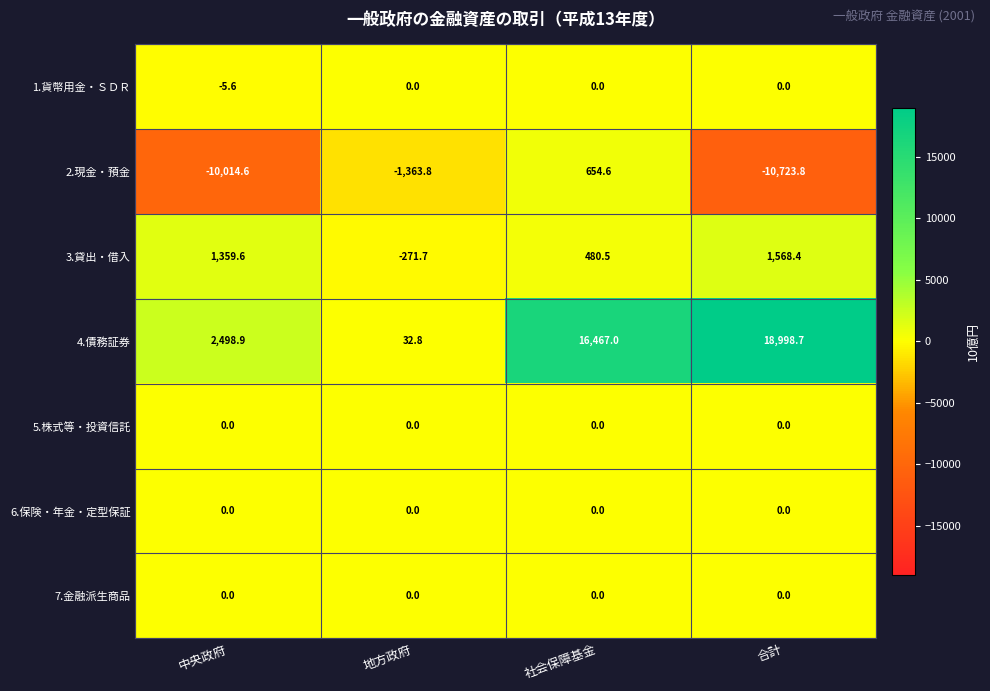

At which category is the sum across all series the highest?

社会保障基金